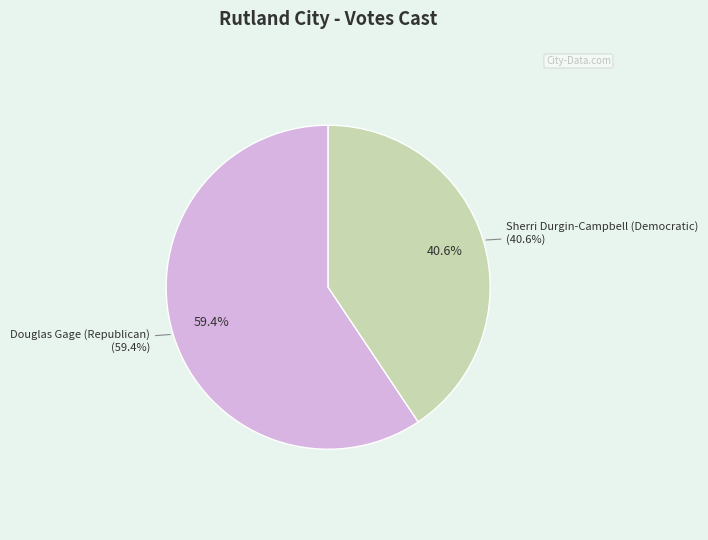

The Sherri Durgin-Campbell (Democratic) slice represents 41% of the pie. True or false?

True